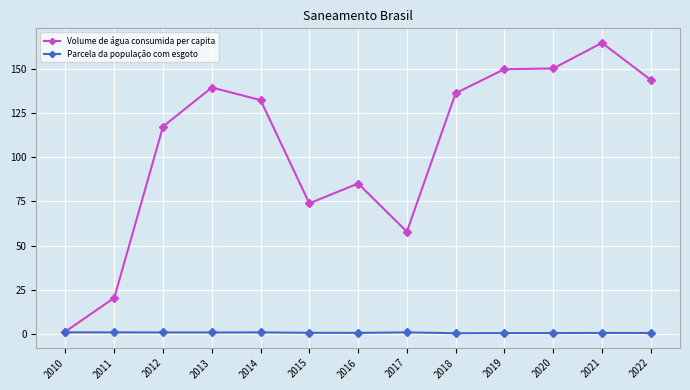

What is the value of the Volume de água consumida per capita point at the 3rd from the left?

117.4